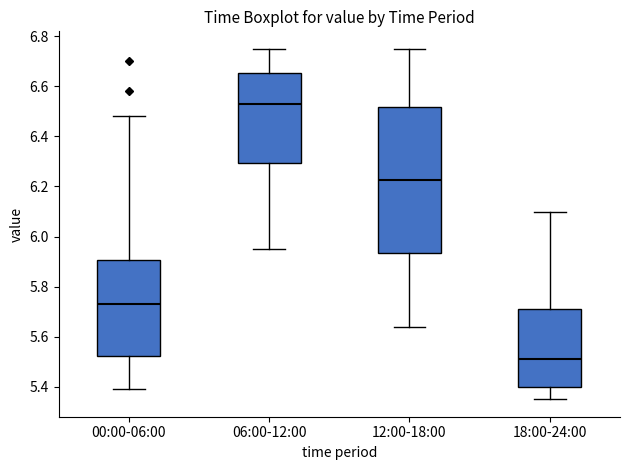

Which box is the tallest, from its lower edge to its upper edge?

12:00-18:00